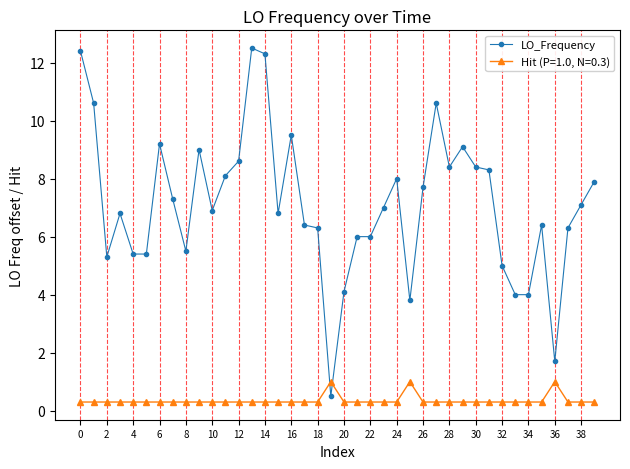

At how many categories does at least one series exceed 3?

38